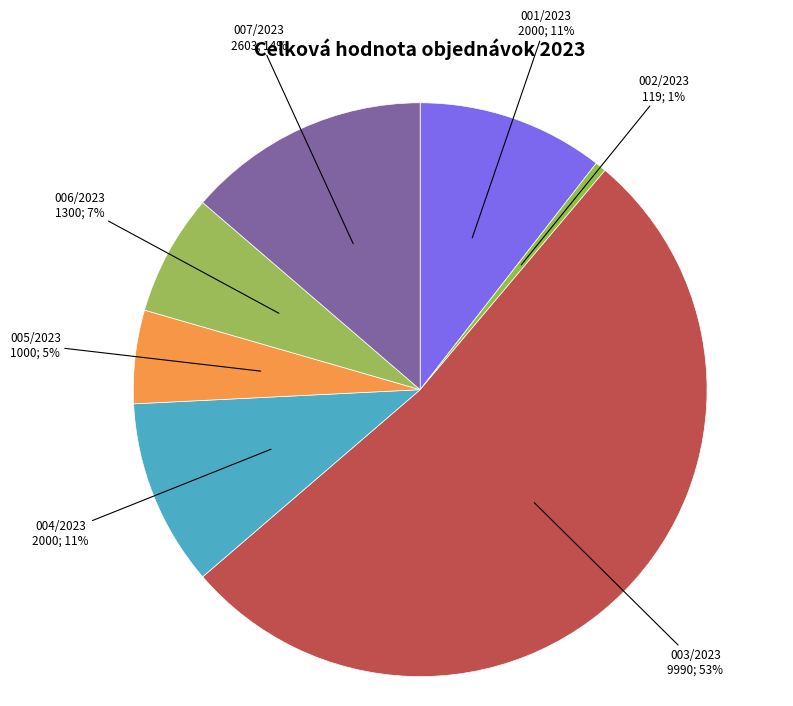

What percentage is the 001/2023 slice, to the nearest percent?

11%